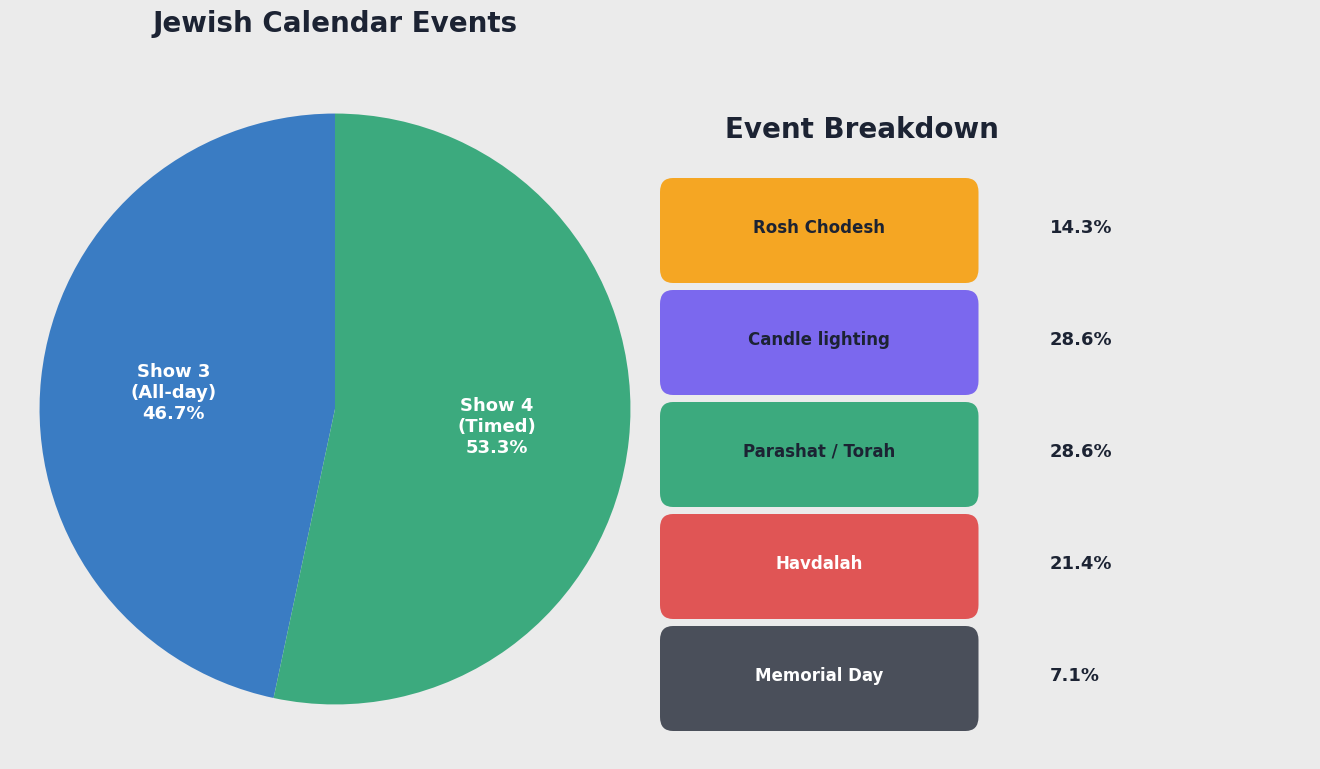

Is there any slice that represents more than half of the pie?

Yes